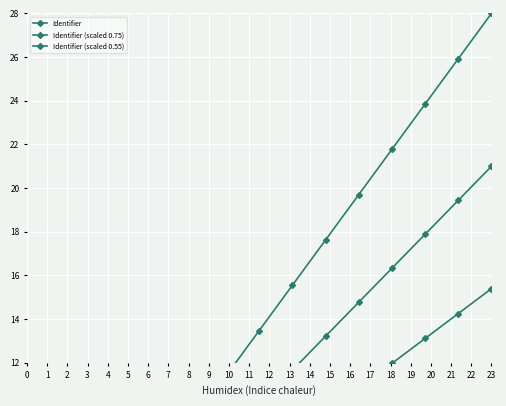

Reading left to right, transcribe all the data shown in this chart.

Identifier: 0.0	2.1	4.1	6.2	7.3	9.3	11.4	13.5	15.6	17.6	19.7	21.8	23.9	25.9	28.0
Identifier (scaled 0.75): 0.0	1.6	3.1	4.7	5.4	7.0	8.6	10.1	11.7	13.2	14.8	16.3	17.9	19.4	21.0
Identifier (scaled 0.55): 0.0	1.1	2.3	3.4	4.0	5.1	6.3	7.4	8.6	9.7	10.8	12.0	13.1	14.3	15.4